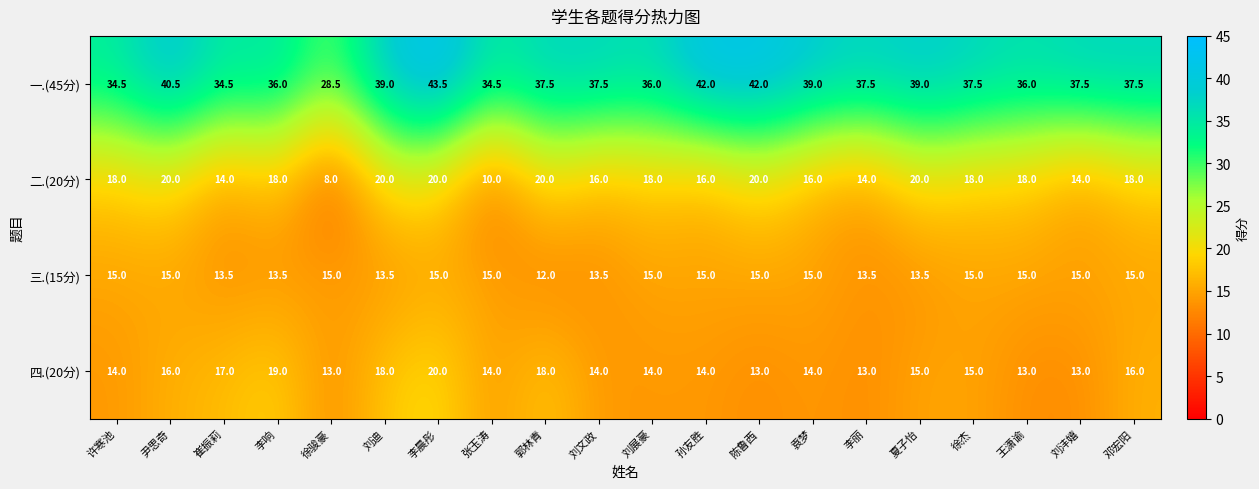

What is the spread (max minus min) of values at 李丽?

24.5